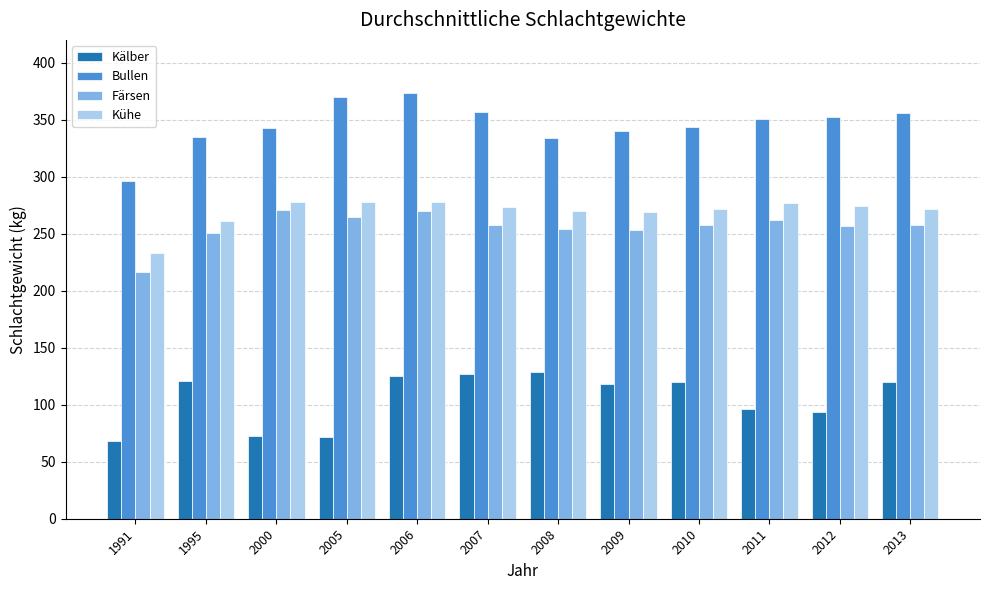

What is the minimum value shown in the chart?

68